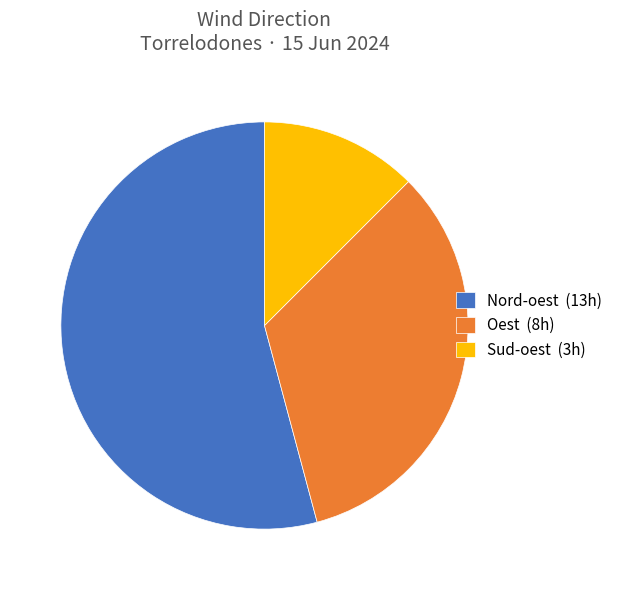

The Oest (8h) slice represents 33% of the pie. True or false?

True